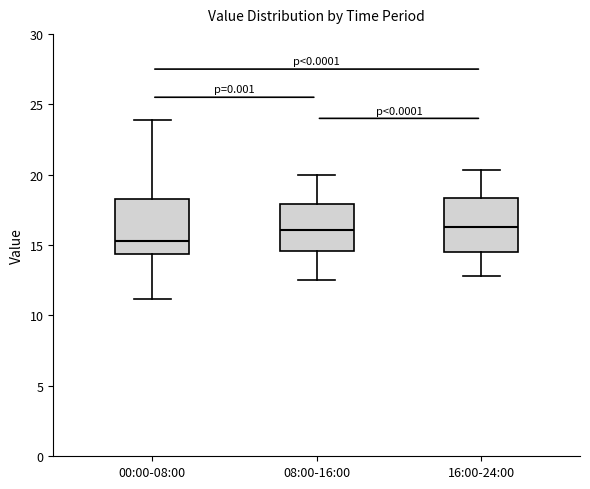

Which box has the lowest median line?

00:00-08:00